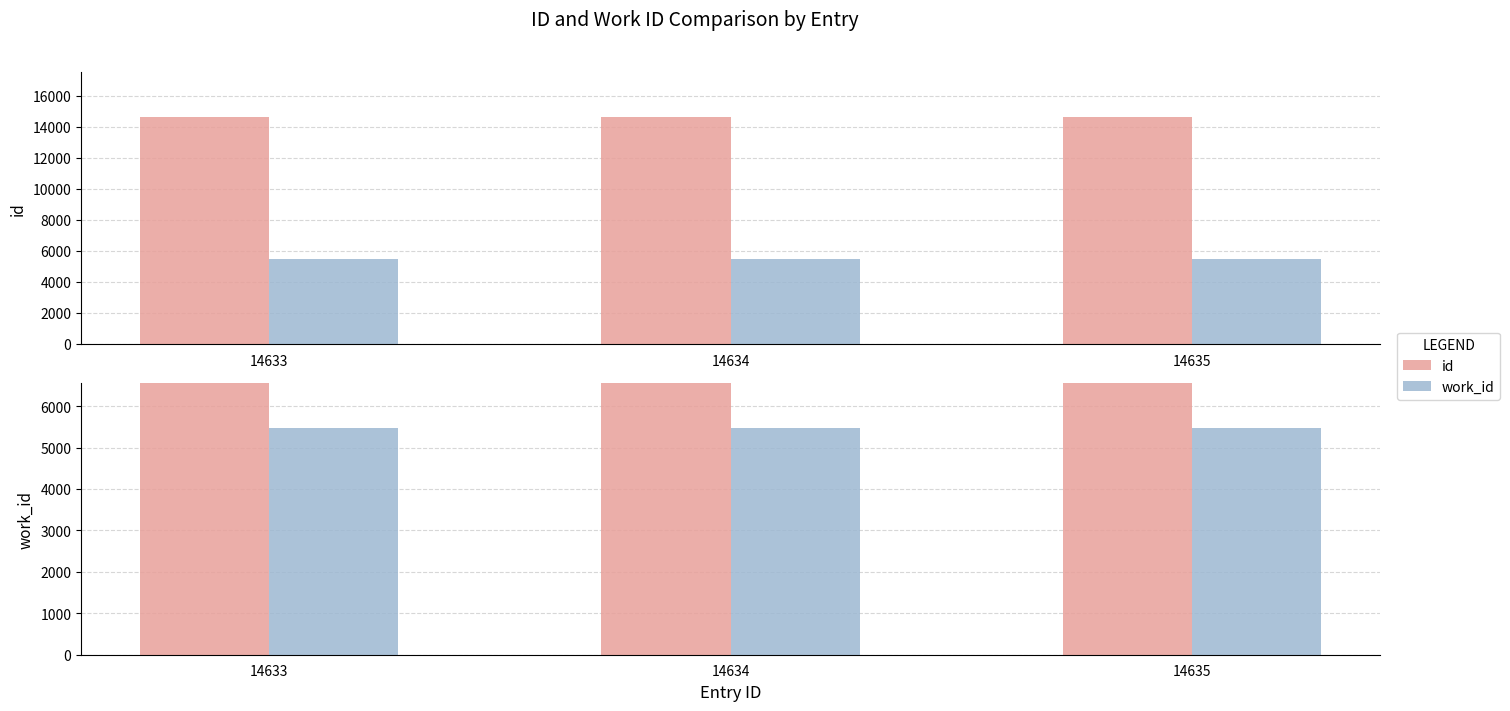

What is the total value across all series at 14634?

20107